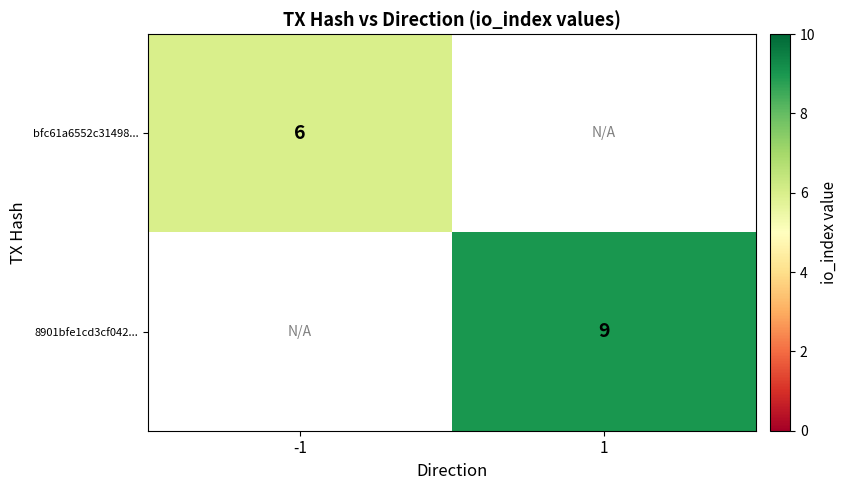

The bfc61a6552c31498... series shows 8 at -1. True or false?

False